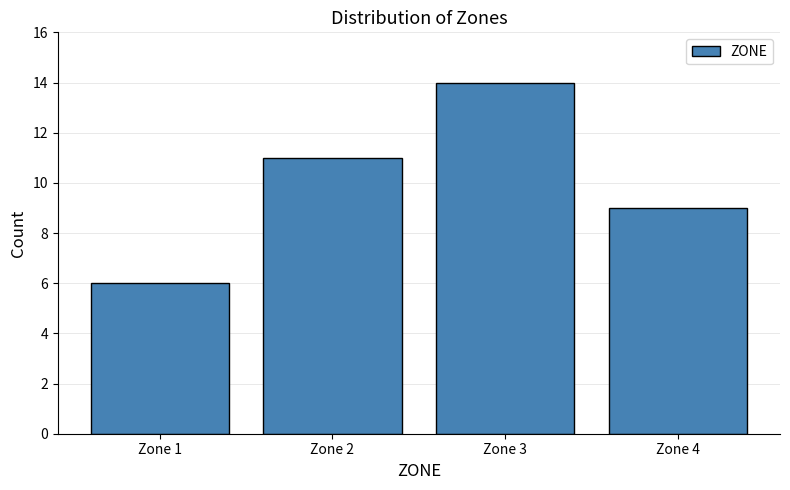

Reading left to right, what are all the values shown in this chart?

Zone 1=6	Zone 2=11	Zone 3=14	Zone 4=9